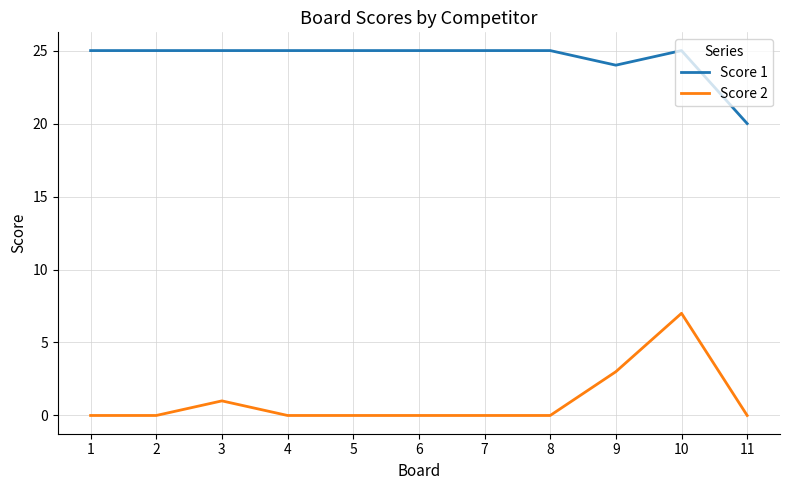

Does the chart have visible grid lines?

Yes